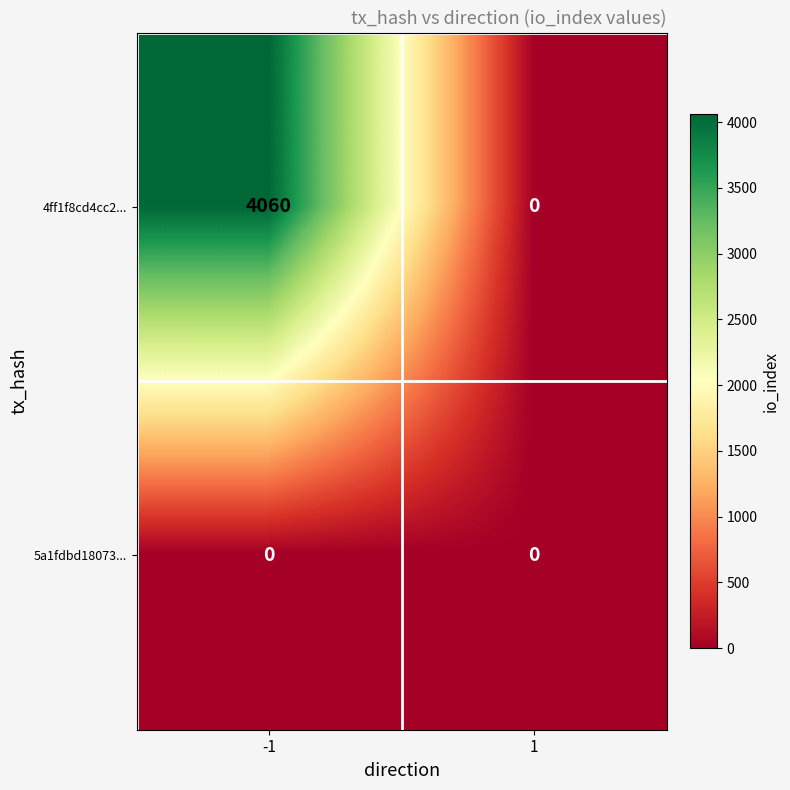

What is the average value of the 4ff1f8cd4cc2... series?

2030